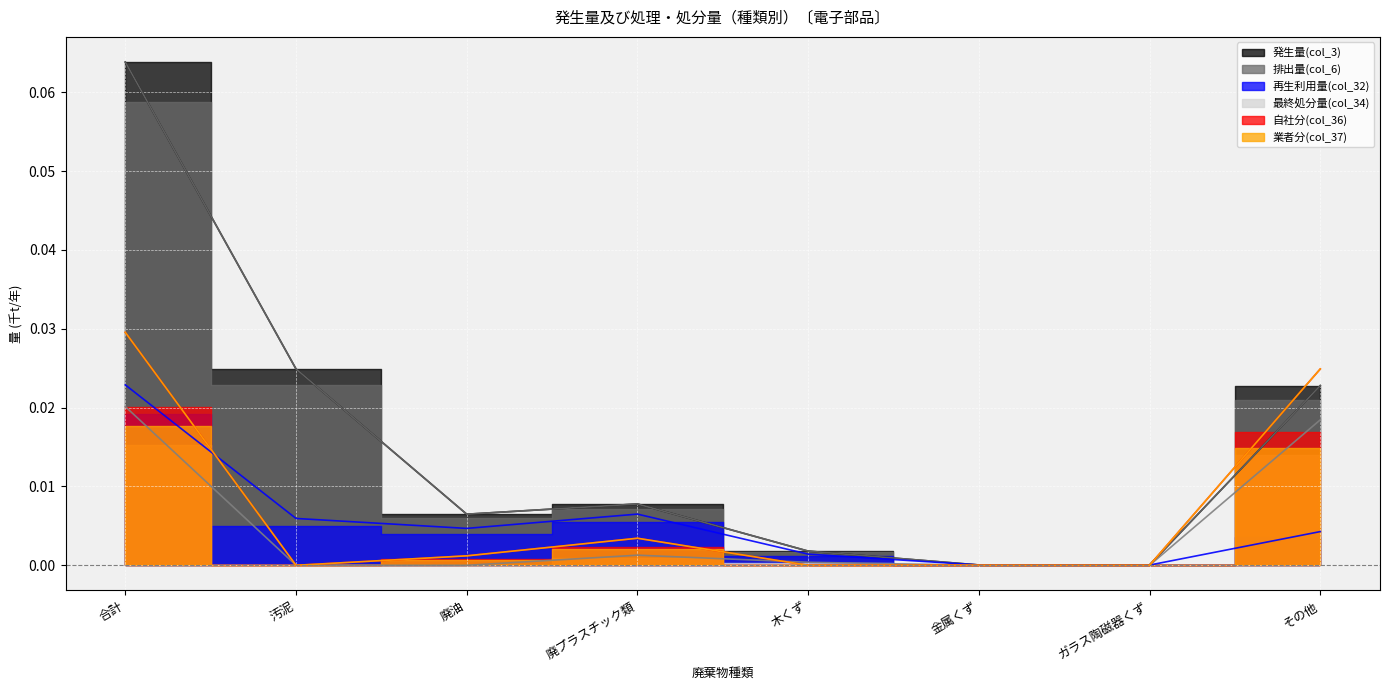

The value of 排出量(col_6) at 金属くず is 0.0. True or false?

True